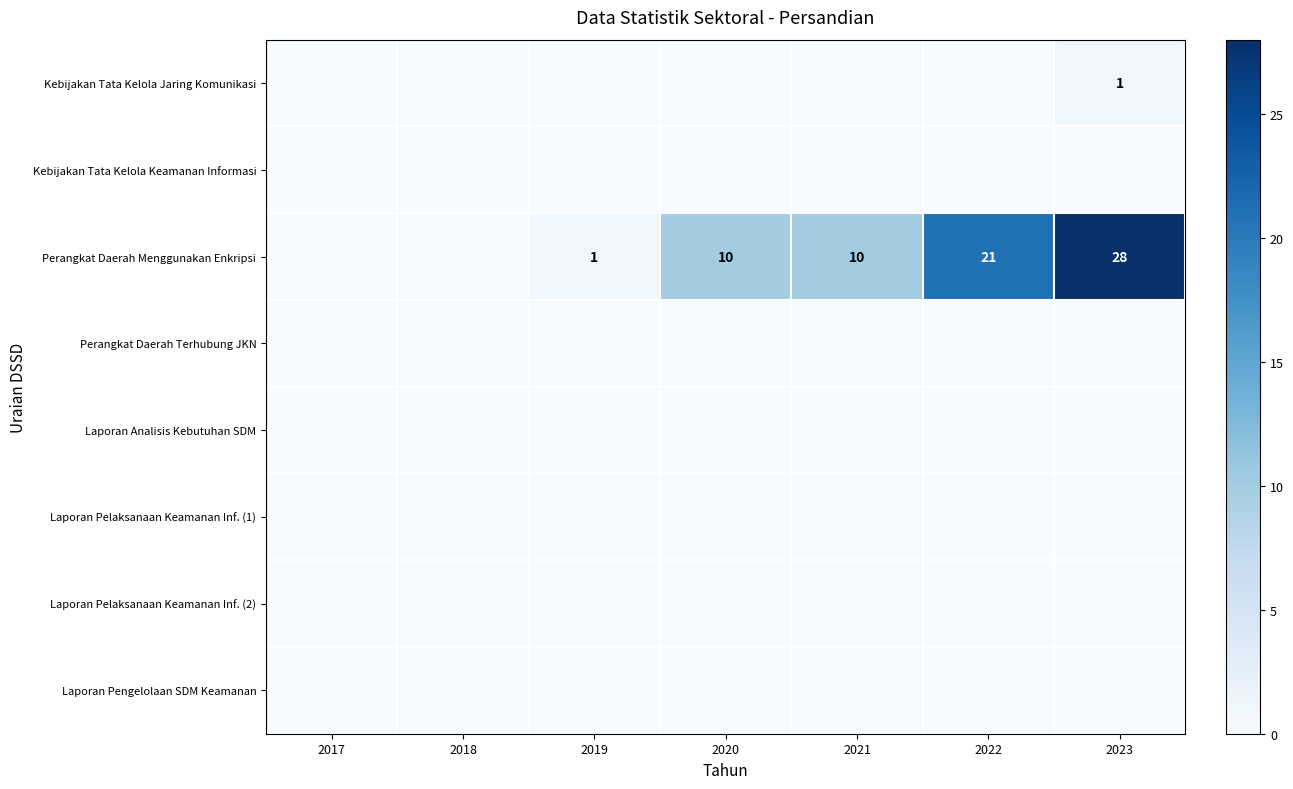

Rank the series by their maximum value, from lowest to highest.

Kebijakan Tata Kelola Keamanan Informasi, Perangkat Daerah Terhubung JKN, Laporan Analisis Kebutuhan SDM, Laporan Pelaksanaan Keamanan Inf. (1), Laporan Pelaksanaan Keamanan Inf. (2), Laporan Pengelolaan SDM Keamanan, Kebijakan Tata Kelola Jaring Komunikasi, Perangkat Daerah Menggunakan Enkripsi